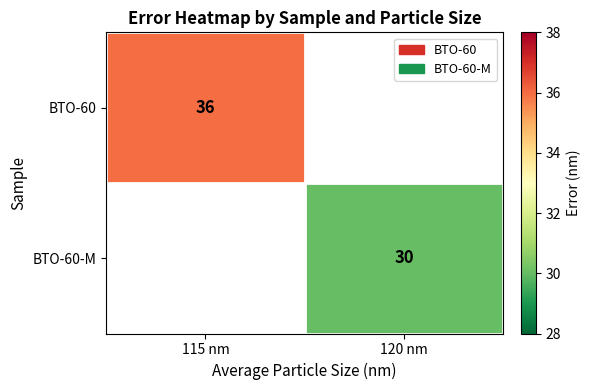

True or false: BTO-60 has a value of 36 at 115 nm.

True